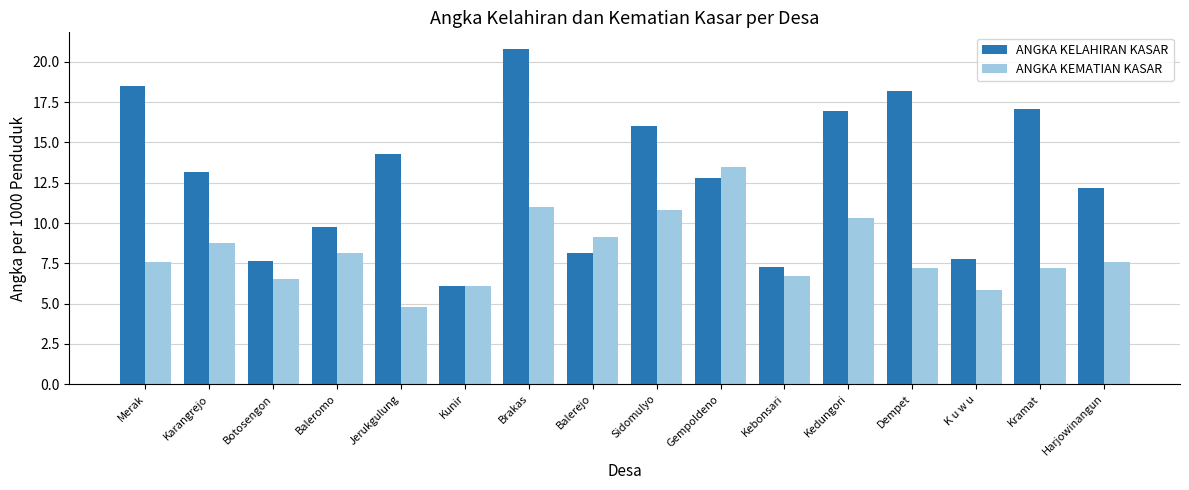

What is the spread (max minus min) of values at Dempet?

11.0